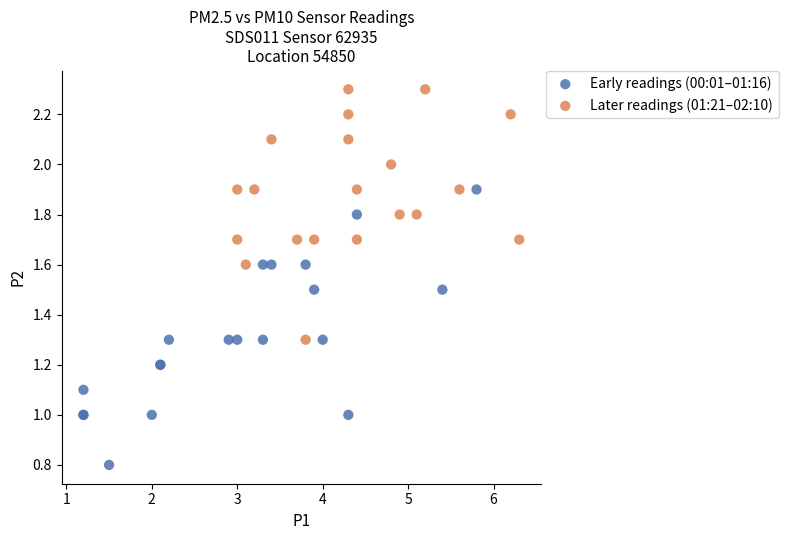

Which series has the largest Y range (max minus min)?

Early readings (00:01–01:16)